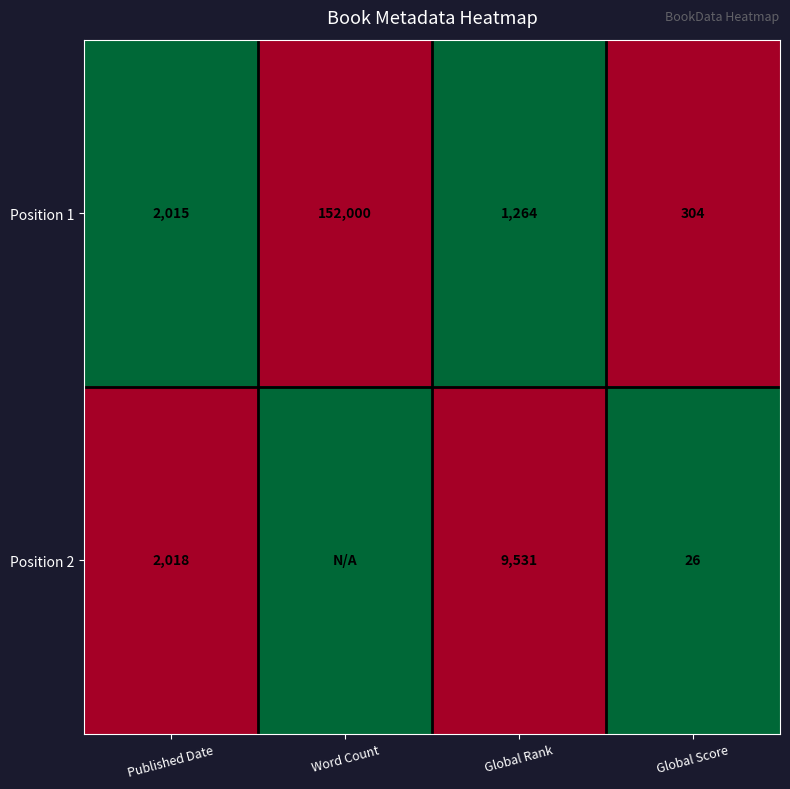

What is the total value across all series at Global Rank?

10795